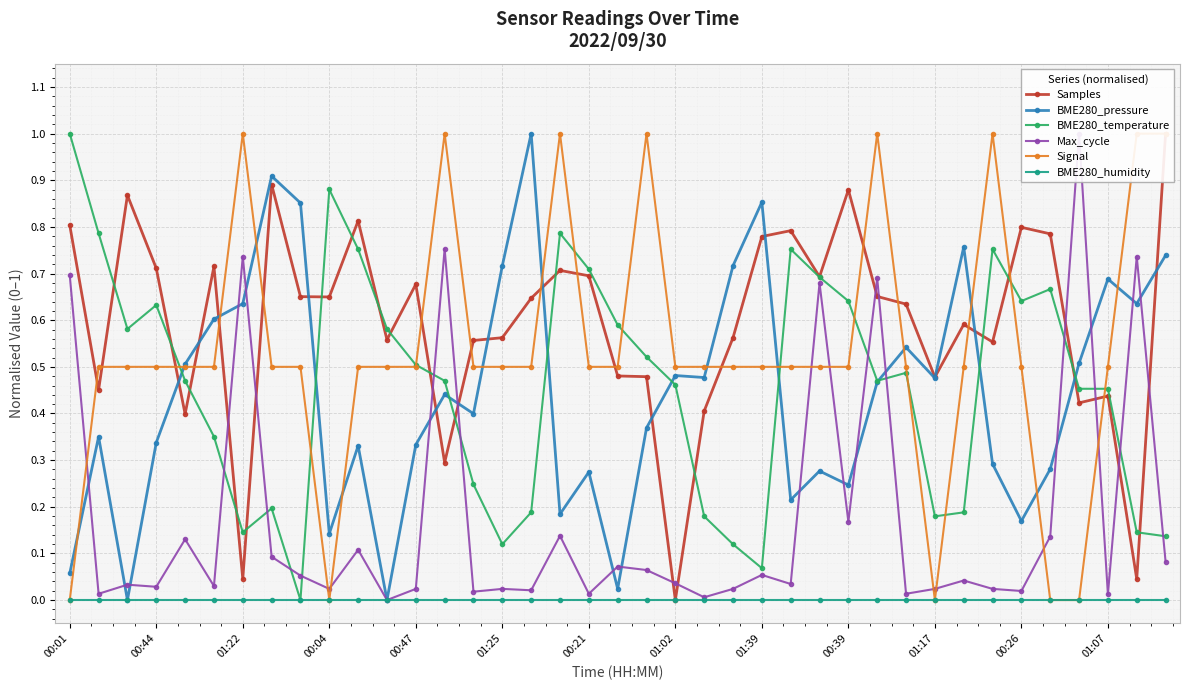

How many interior local valleys does the Signal series have?

2